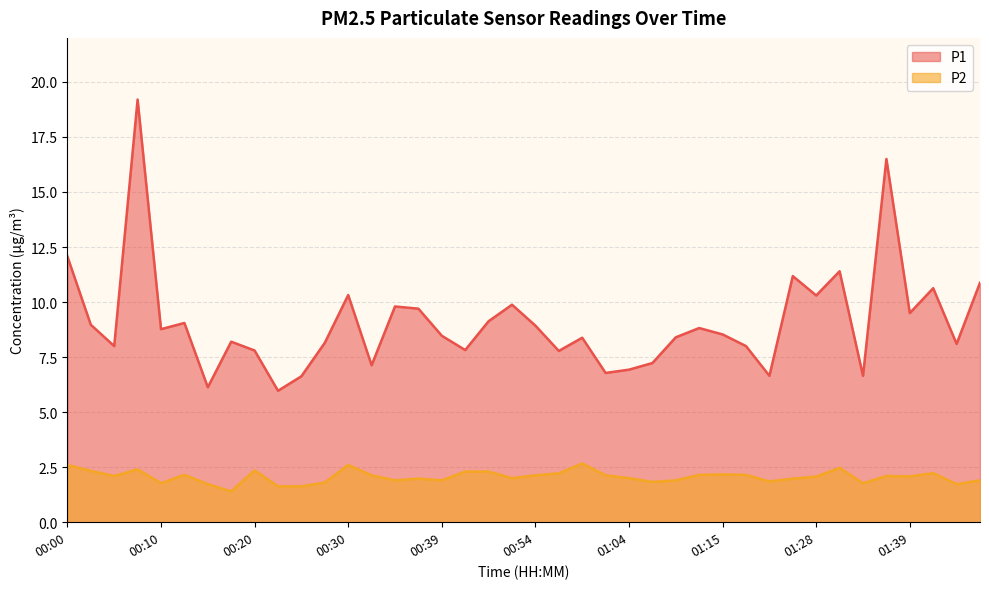

Where is the first local minimum for P1?

00:05